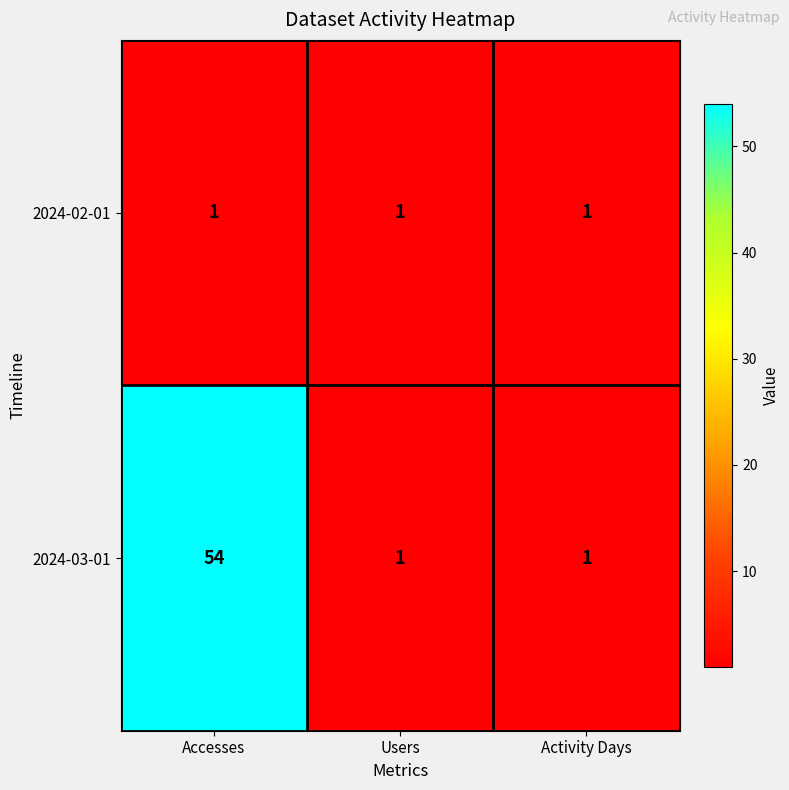

What is the greatest value displayed?

54